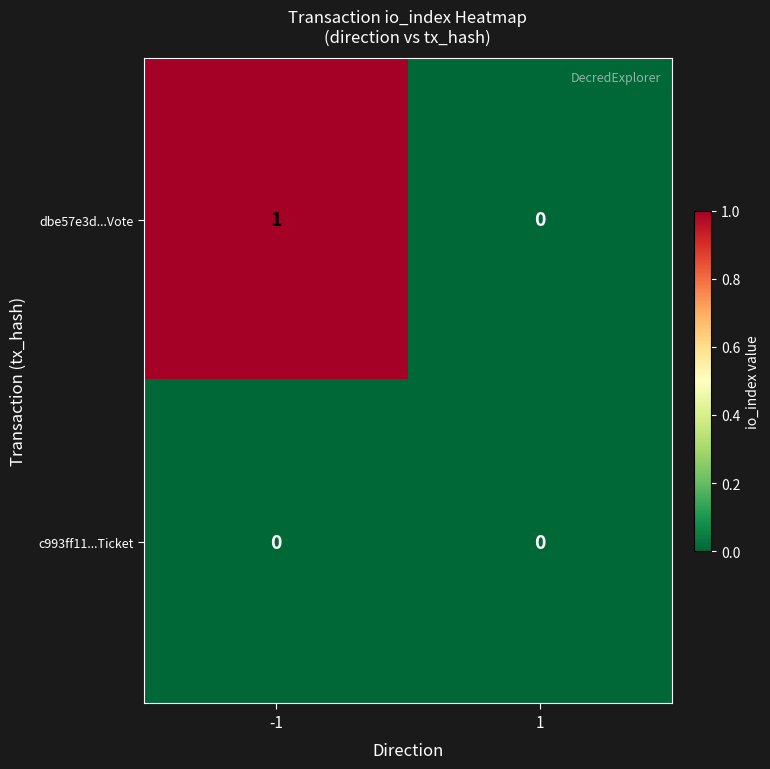

Reading left to right, transcribe all the data shown in this chart.

dbe57e3d...Vote: 1	0
c993ff11...Ticket: 0	0